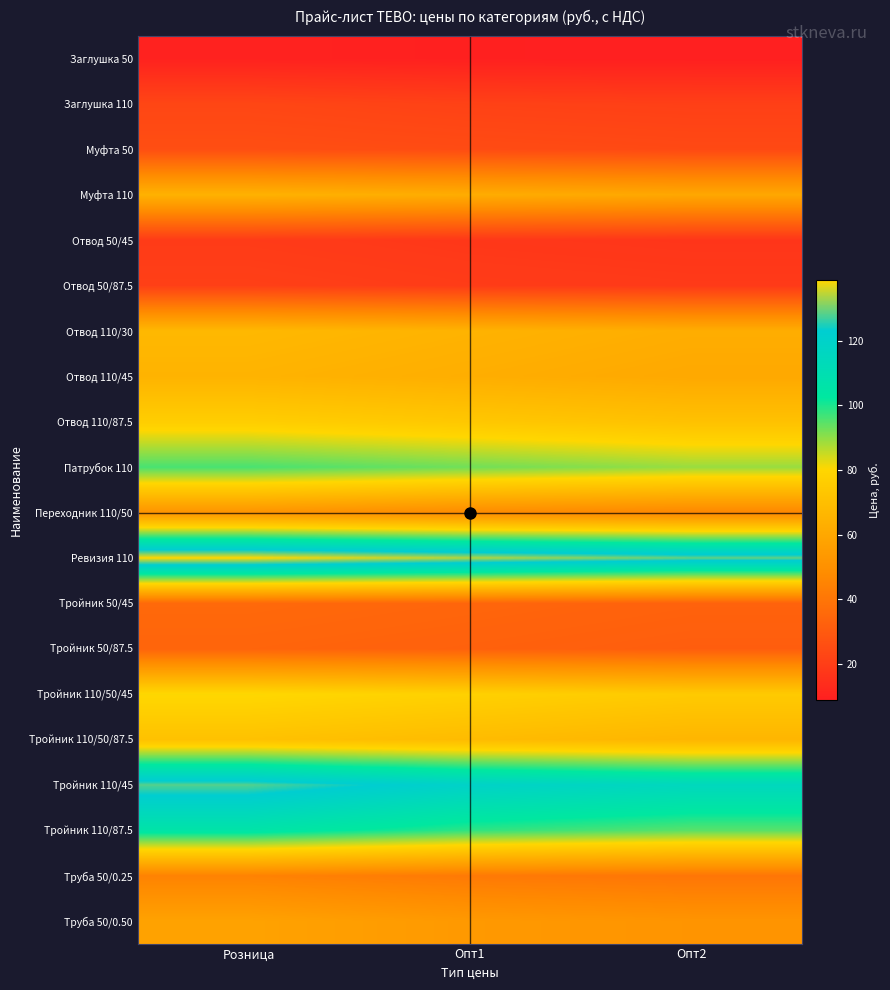

At how many categories does at least one series exceed 102?

3